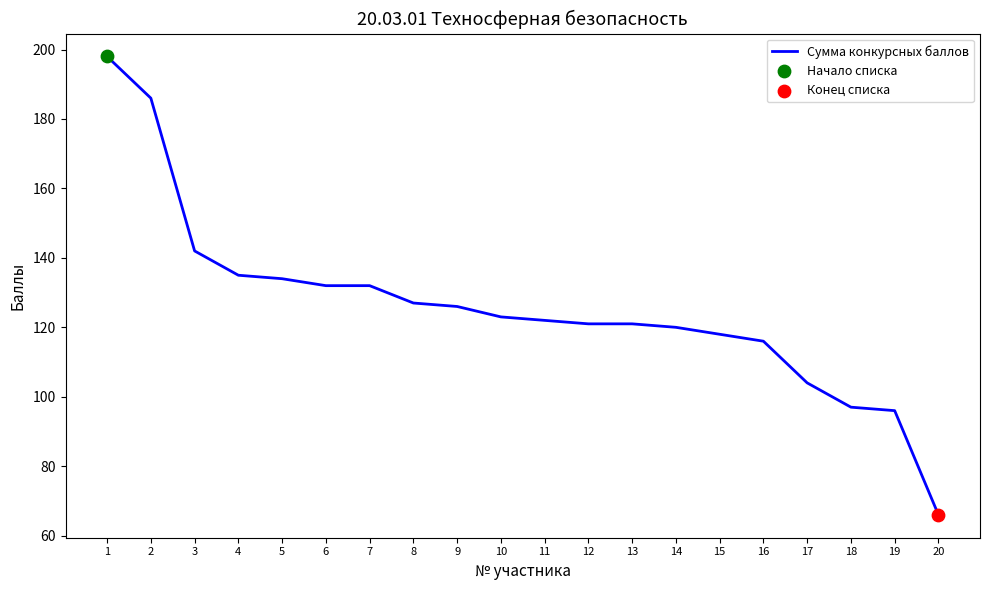

What is the change in value from 2 to 10?

-63